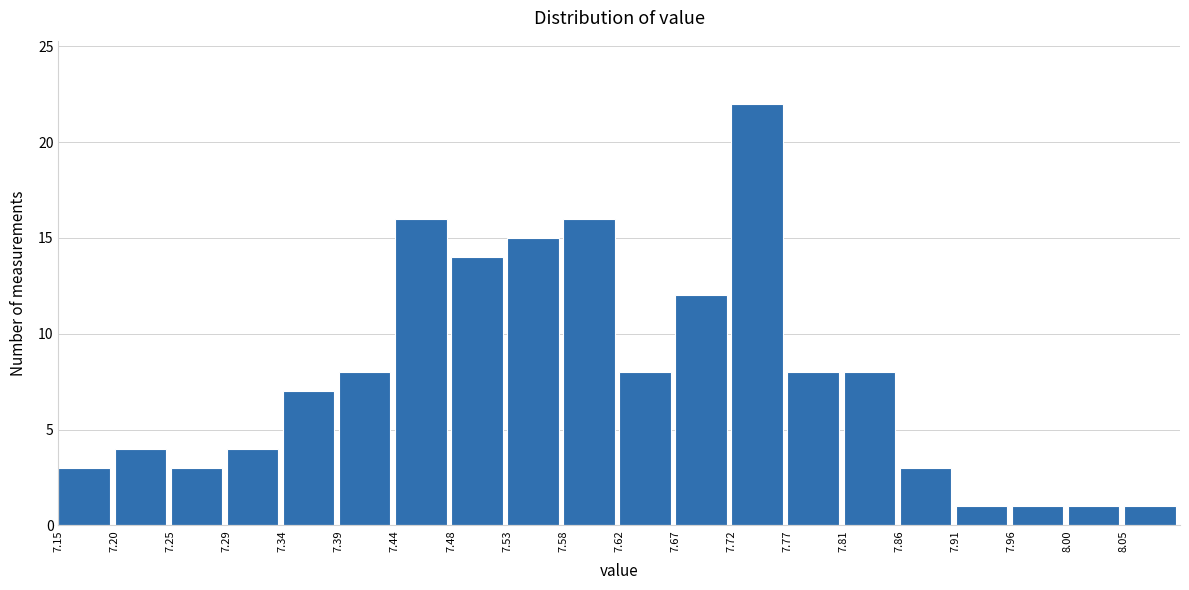

Reading left to right, list every bar in this chart as the range it spans on the x-axis followed by its height. Neither the bar edges nor the heights are printed on the chart, so give them approximately, as read against the axes.

7.150 to 7.200: 3
7.200 to 7.245: 4
7.245 to 7.295: 3
7.295 to 7.340: 4
7.340 to 7.390: 7
7.390 to 7.435: 8
7.435 to 7.485: 16
7.485 to 7.530: 14
7.530 to 7.580: 15
7.580 to 7.625: 16
7.625 to 7.675: 8
7.675 to 7.720: 12
7.720 to 7.770: 22
7.770 to 7.815: 8
7.815 to 7.865: 8
7.865 to 7.910: 3
7.910 to 7.960: 1
7.960 to 8.005: 1
8.005 to 8.055: 1
8.055 to 8.100: 1